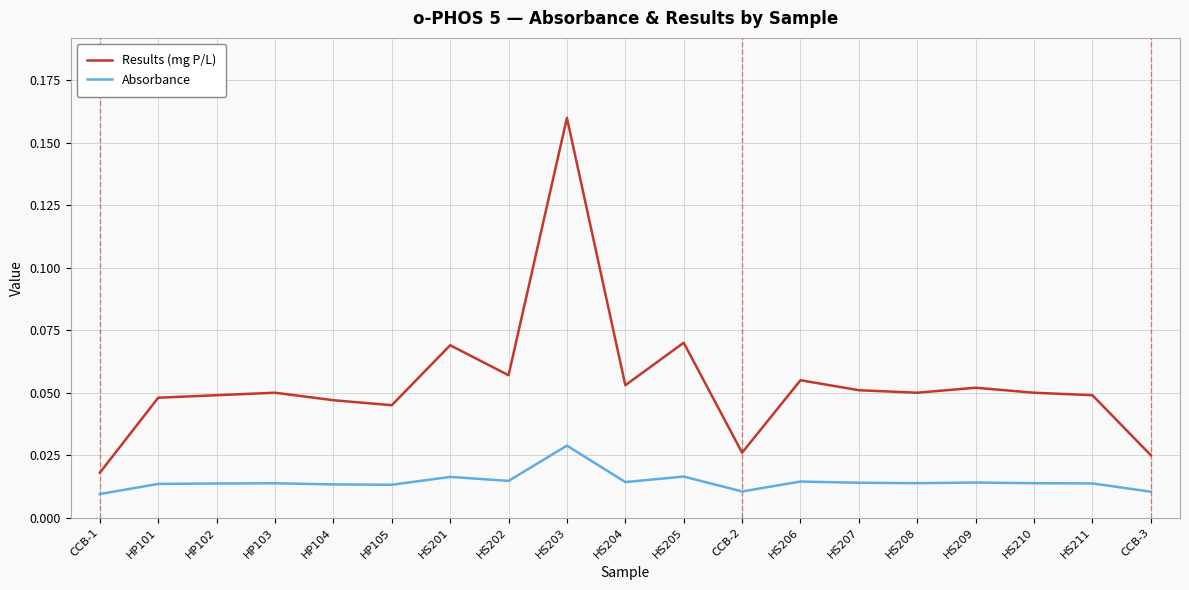

Which series changed the most between HP104 and CCB-2?

Results (mg P/L)